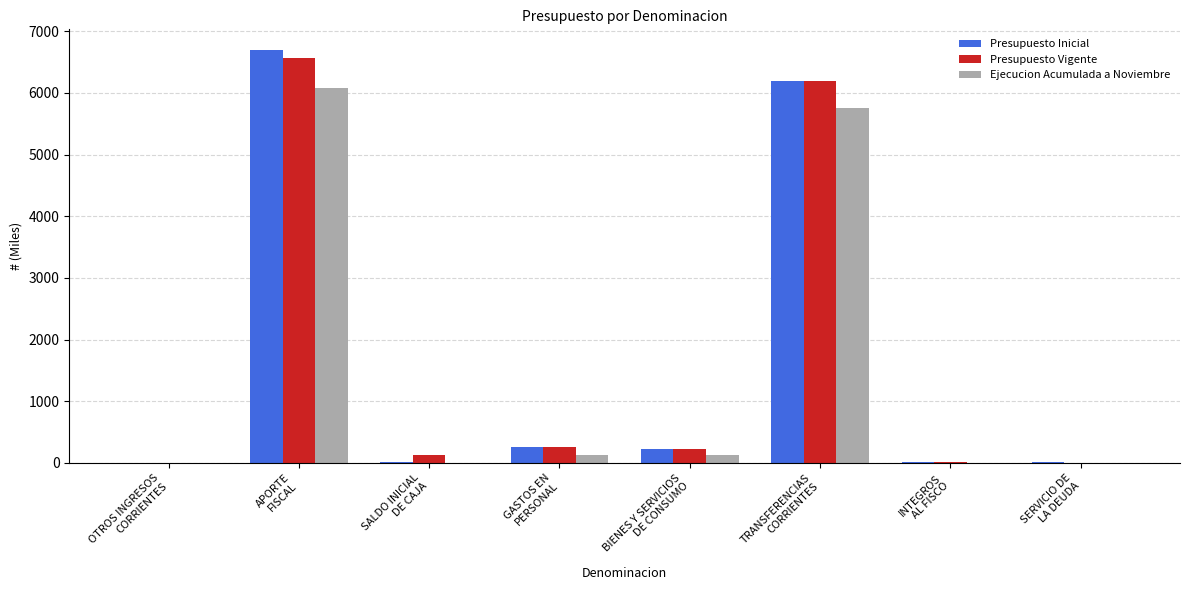

What is the sum of all Presupuesto Vigente values?

13398